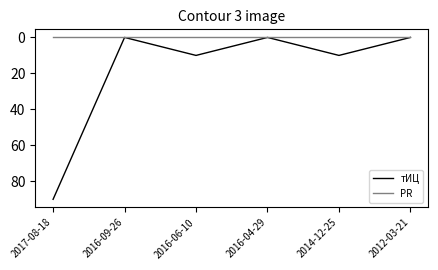

Which series has the largest total across all categories?

тИЦ